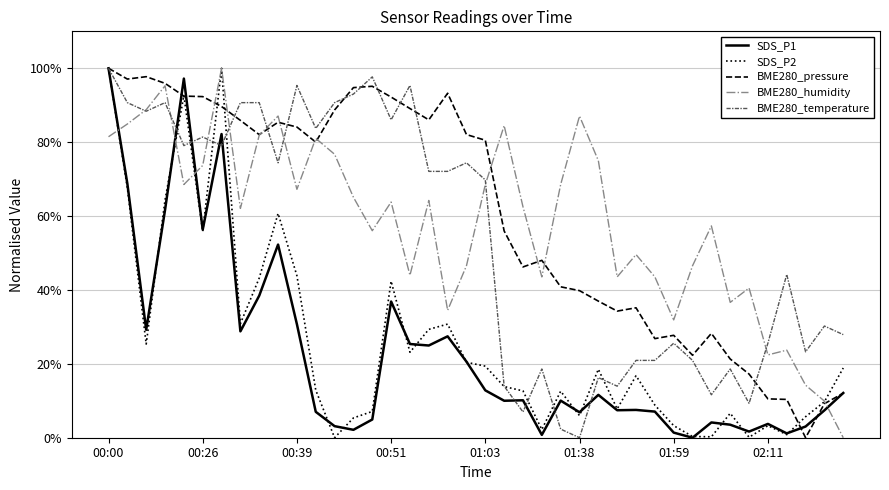

What is the maximum value for BME280_temperature?

100.0